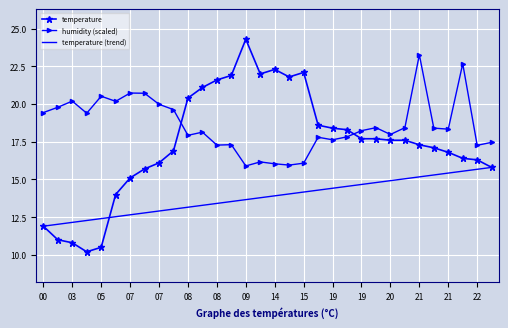

What is the difference between the maximum and second lowest values in the temperature (trend) series?

3.8